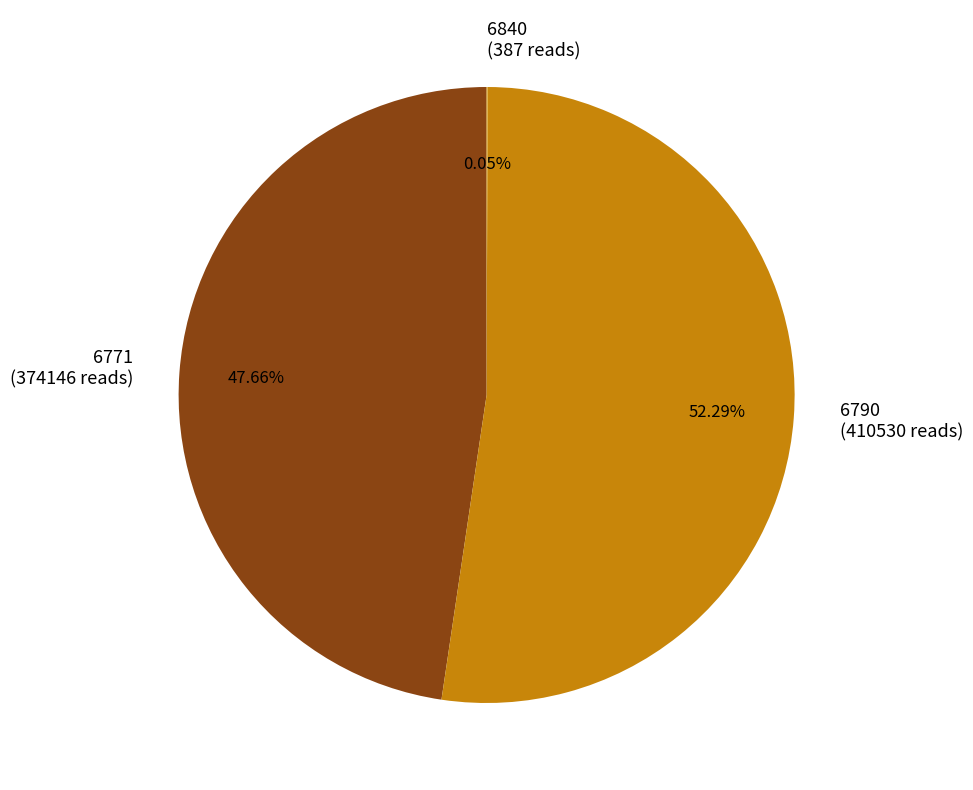

Between 6771 and 6790, which is larger?

6790